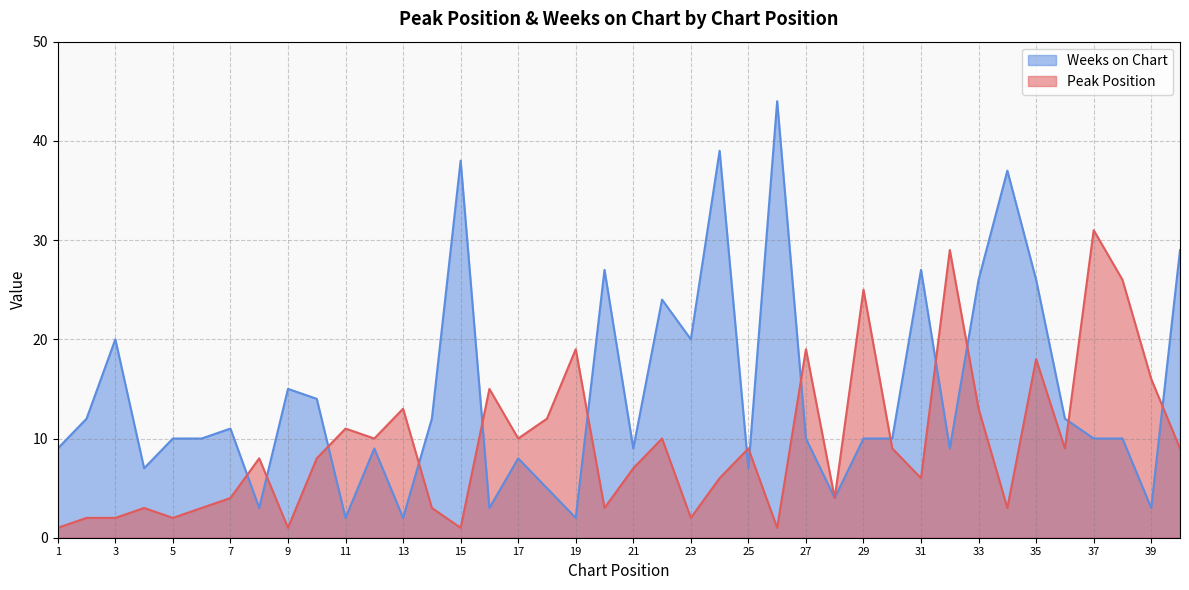

What are all the series names shown in the legend?

Weeks on Chart, Peak Position